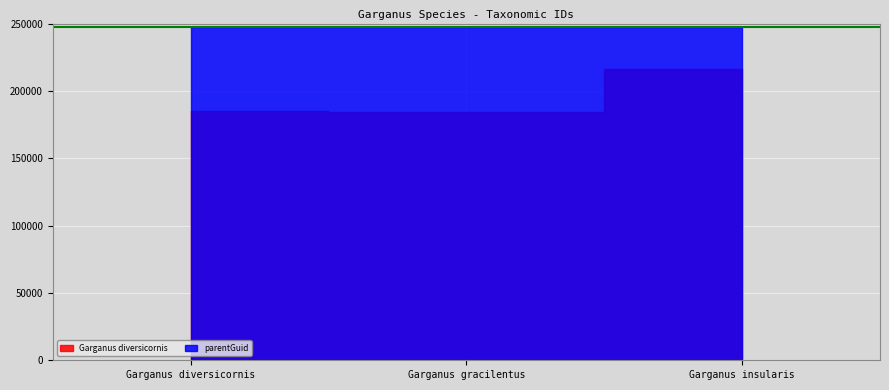

What is the difference between the maximum and minimum values in the Garganus diversicornis series?

31748